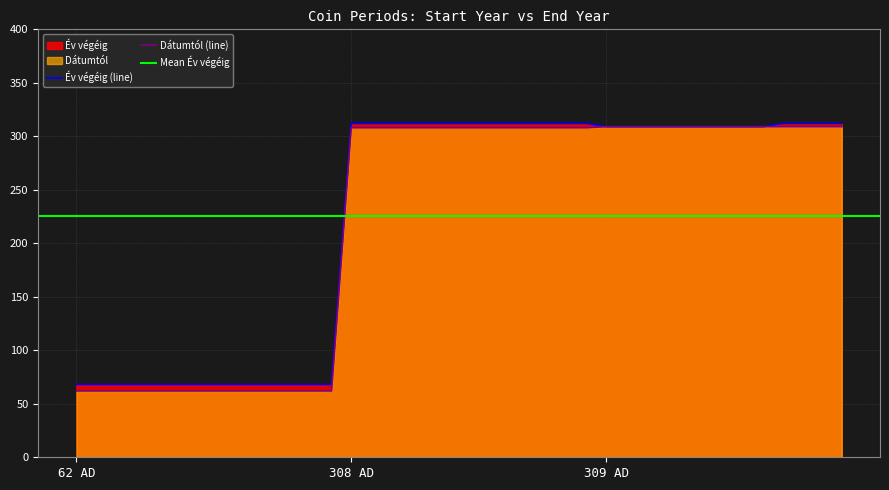

The value of Dátumtól (line) at 309 AD is 81. True or false?

False